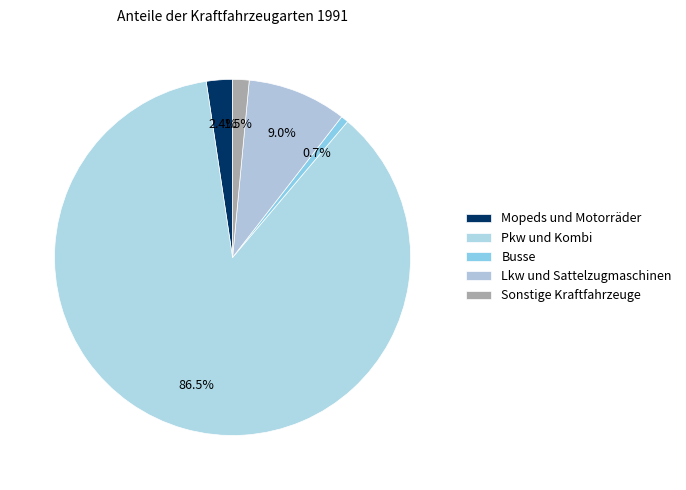

How many slices are in this pie chart?

5